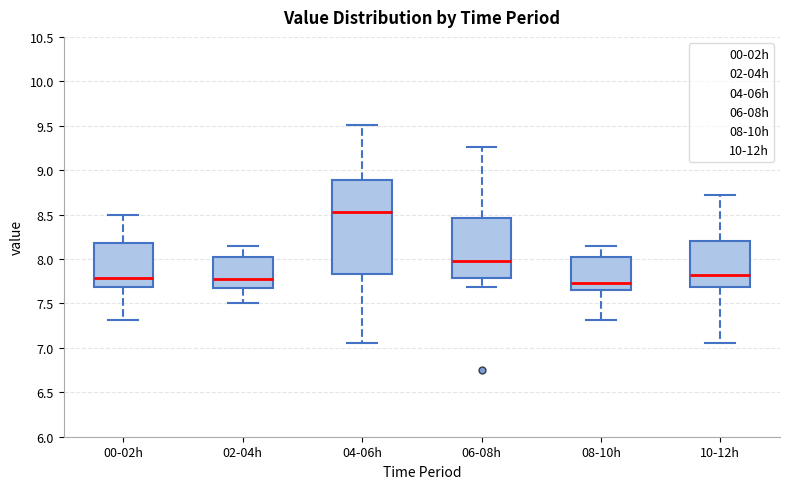

Where does the median line of the box for 00-02h sit on the y-axis? The values are not printed on the chart, so give them approximately, as read against the axis.

7.80